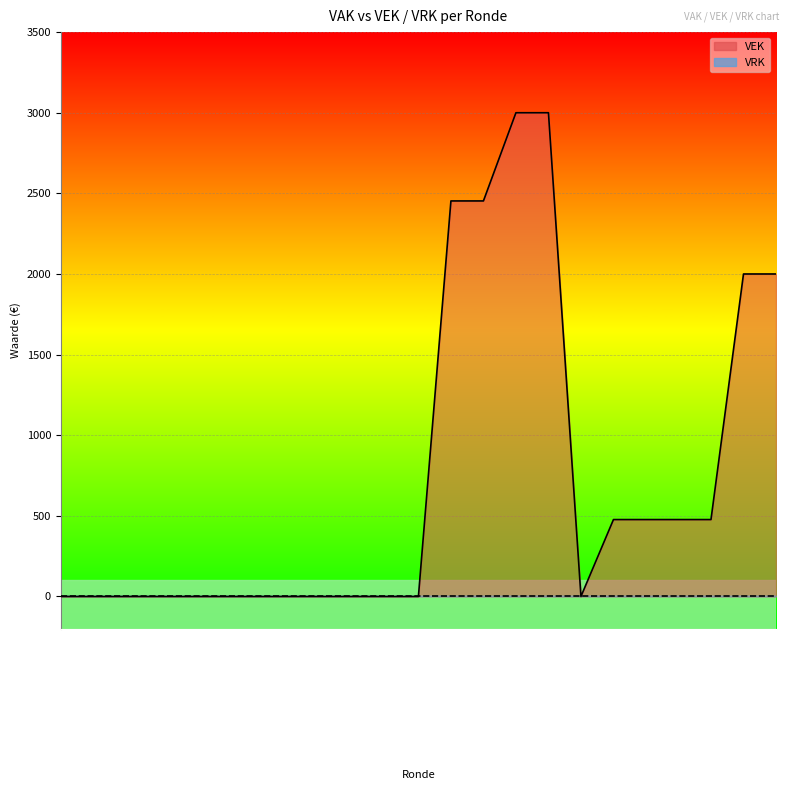

Reading left to right, extract all data points from this chart.

0	0	0	0	0	0	0	0	0	0	0	0	2453	2453	3000	3000	0	477	477	477	477	2000	2000